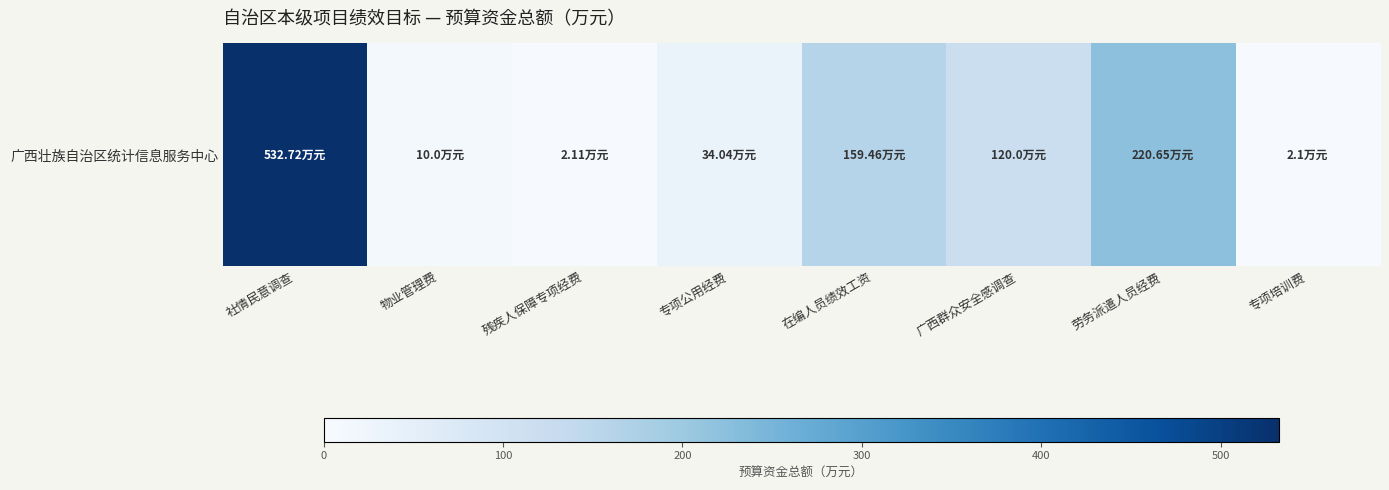

The value at 广西群众安全感调查 is 120.0. True or false?

True